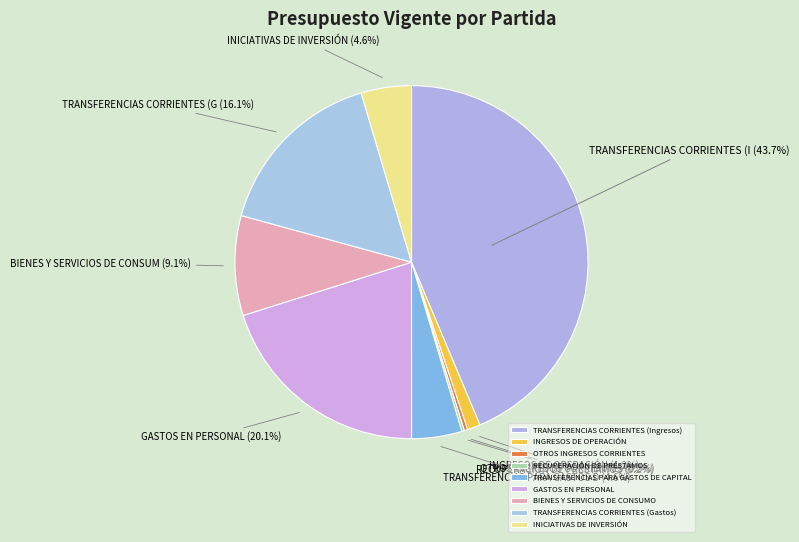

Combined, what portion of the pie is INGRESOS DE OPERACIÓN and TRANSFERENCIAS PARA GASTOS DE CAPITAL?

5.8%